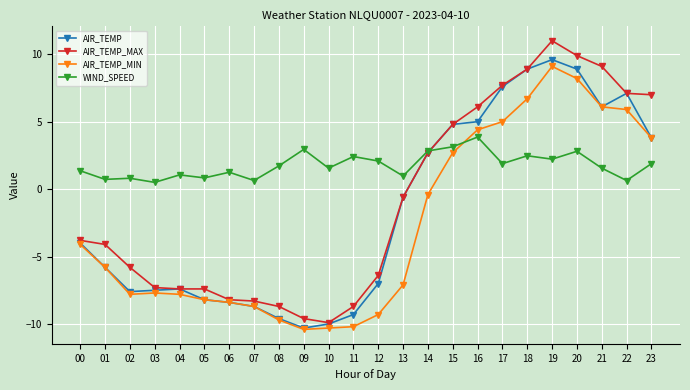

What is the average value of the WIND_SPEED series?

1.8